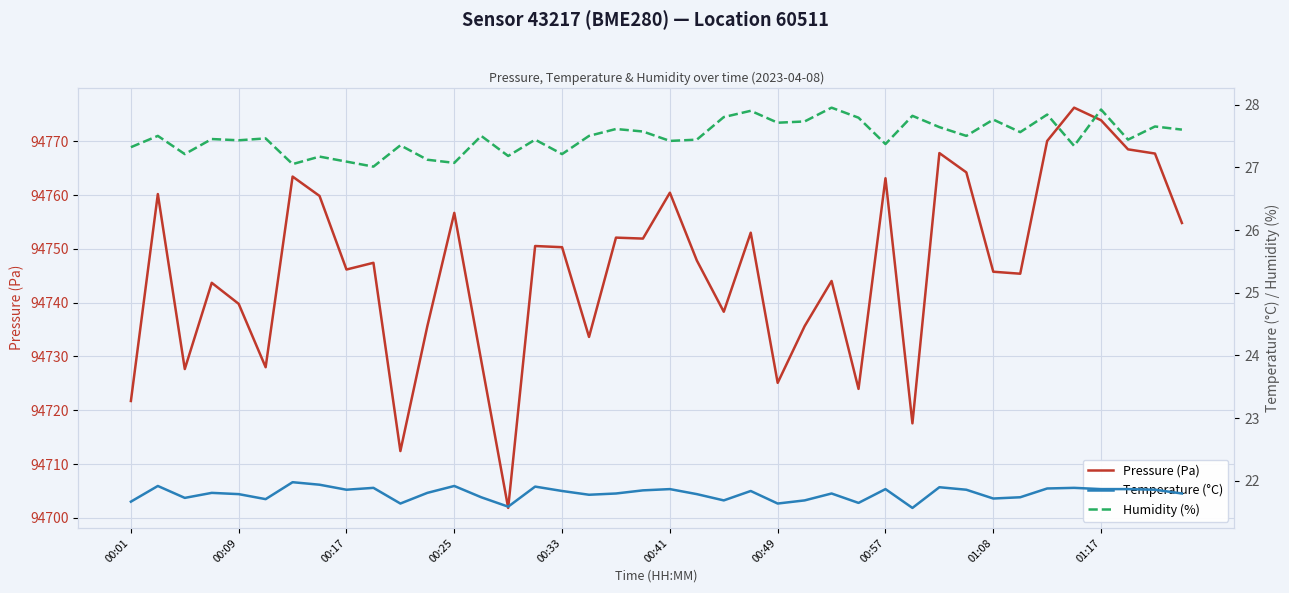

Is this an area chart (filled region under the line)?

No